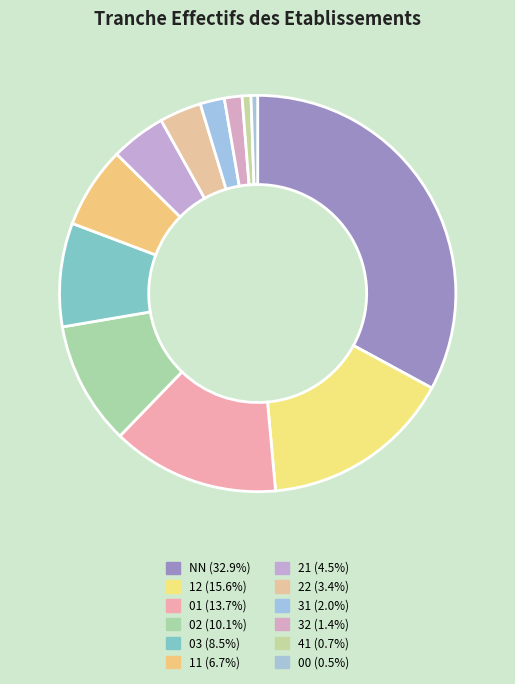

Count the number of slices in the pie.

12